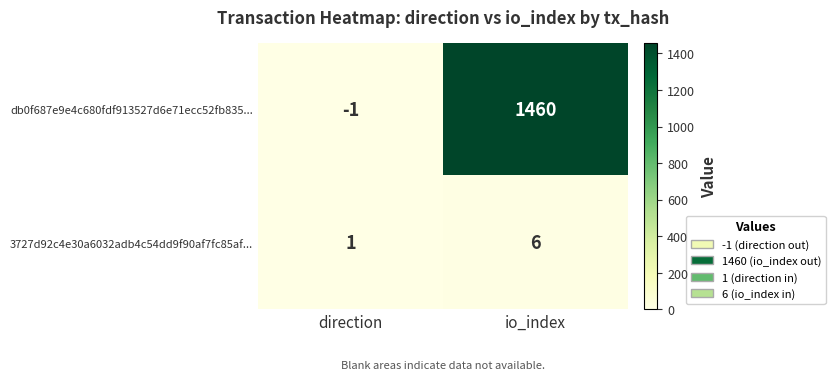

Where is 3727d92c4e30a6032adb4c54dd9f90af7fc85af... nearest to the value 3?

direction